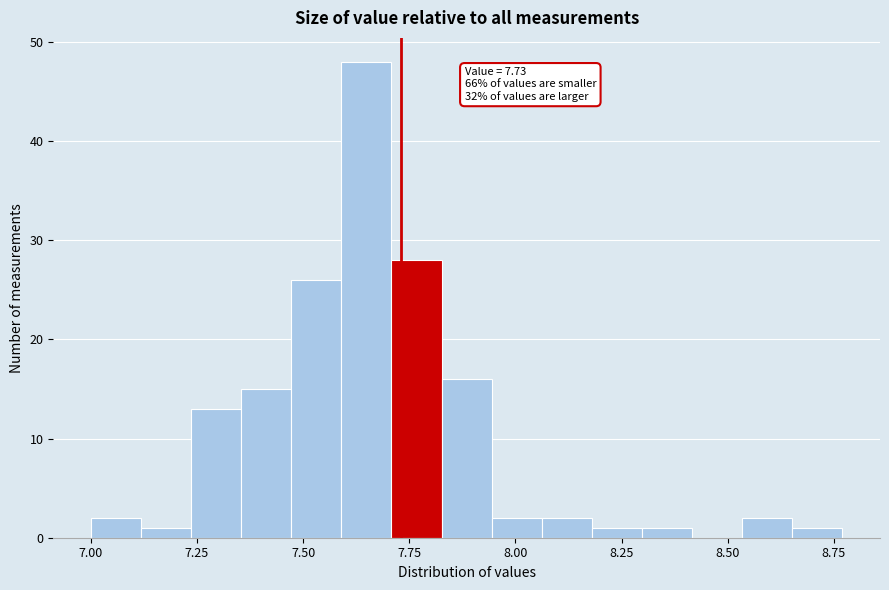

Read against the x-axis, roughly where is the centre of the tallest bar?

7.65